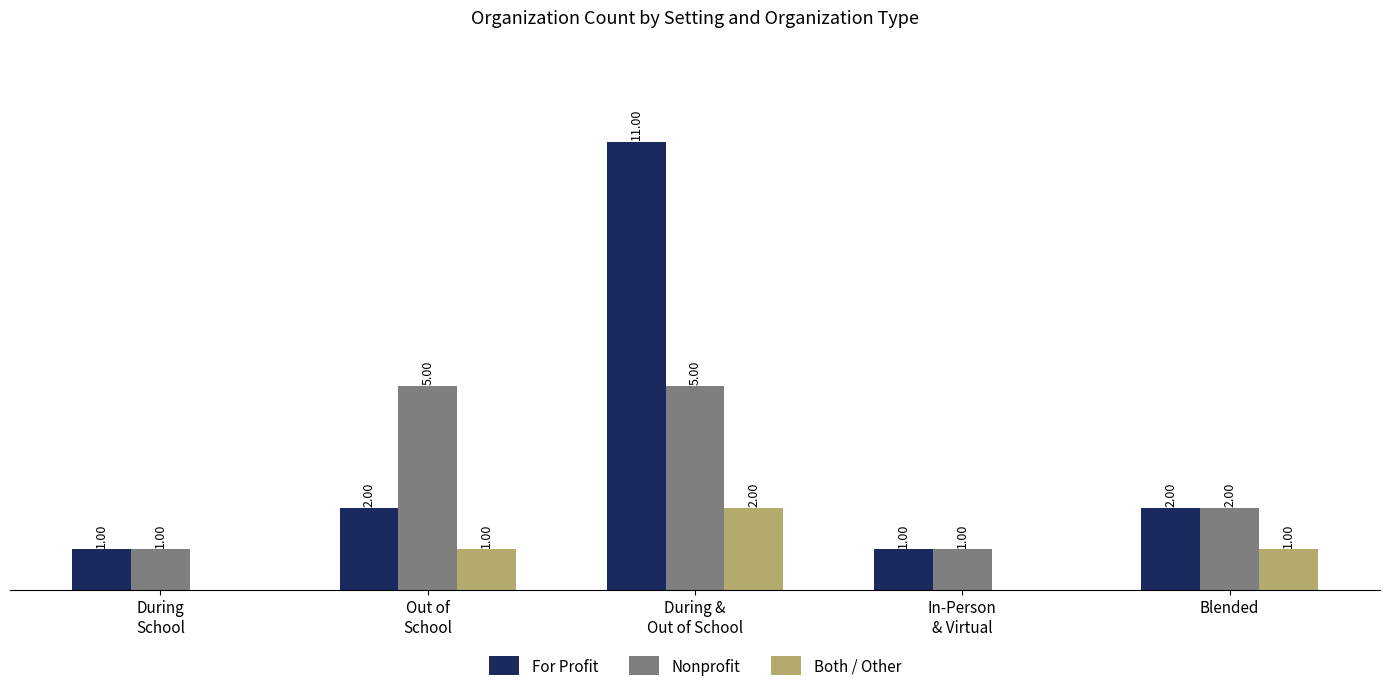

Which series has the largest total across all categories?

For Profit